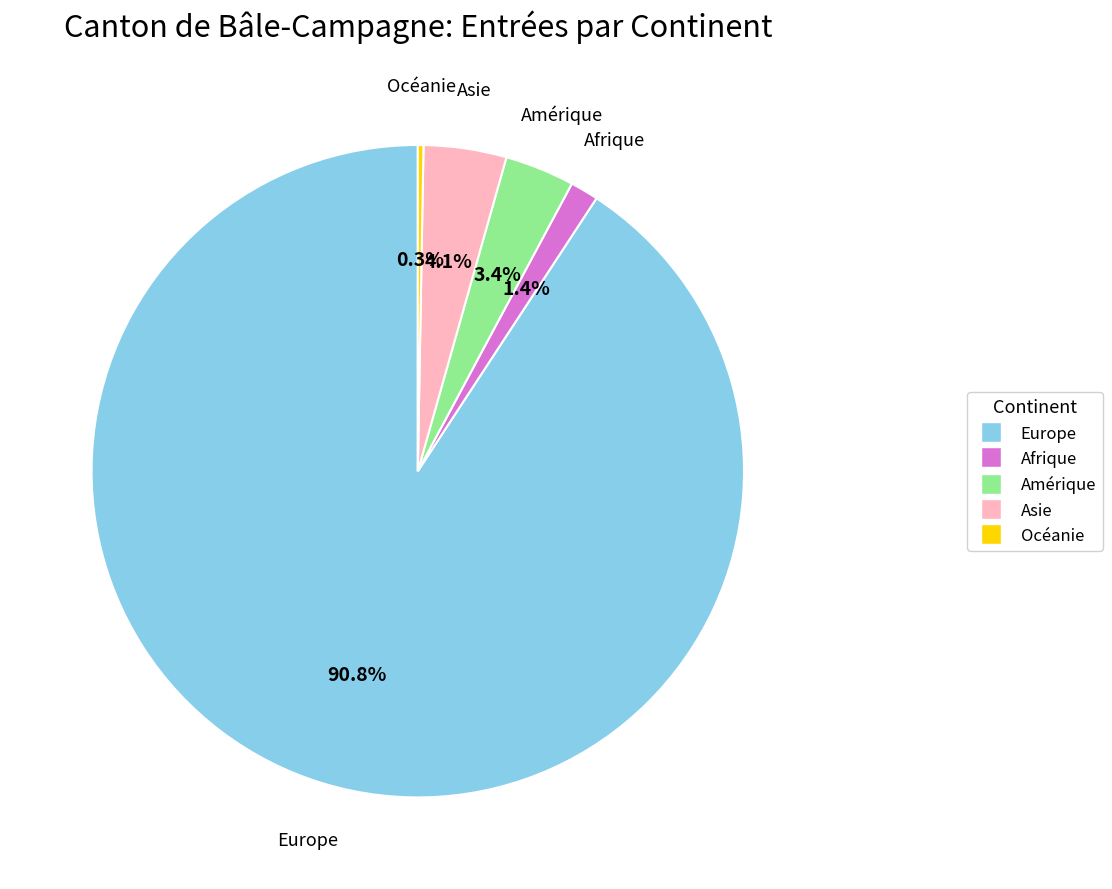

To the nearest percent, what is the average slice percentage?

20%